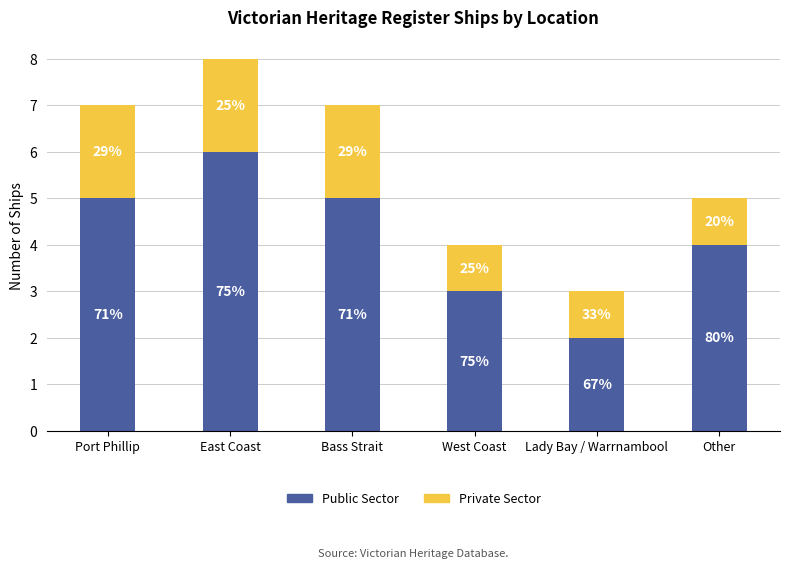

Which series changed the most between Bass Strait and Other?

Public Sector